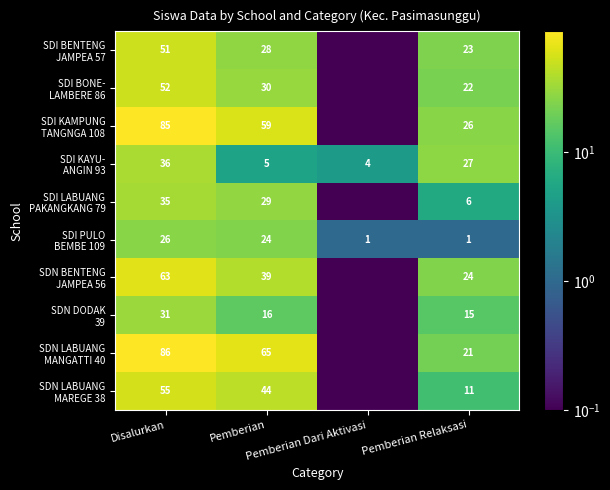

The SDN DODAK 39 series shows 15.0 at Pemberian Relaksasi. True or false?

True